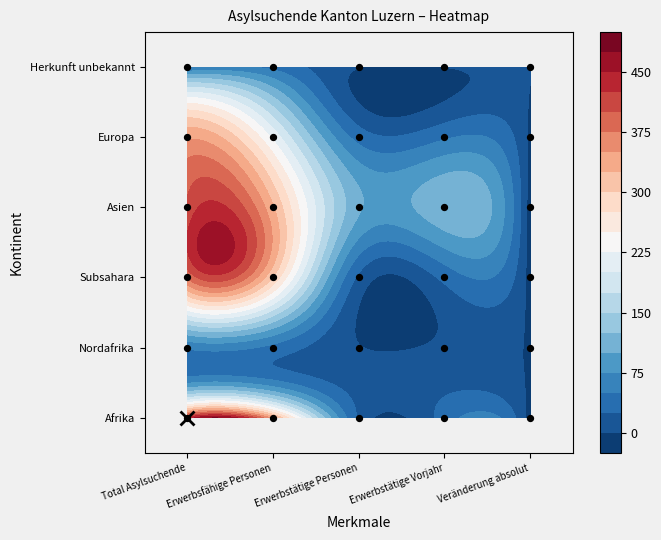

Which has a higher value, Erwerbstätige Personen or Erwerbstätige Vorjahr?

Erwerbstätige Vorjahr